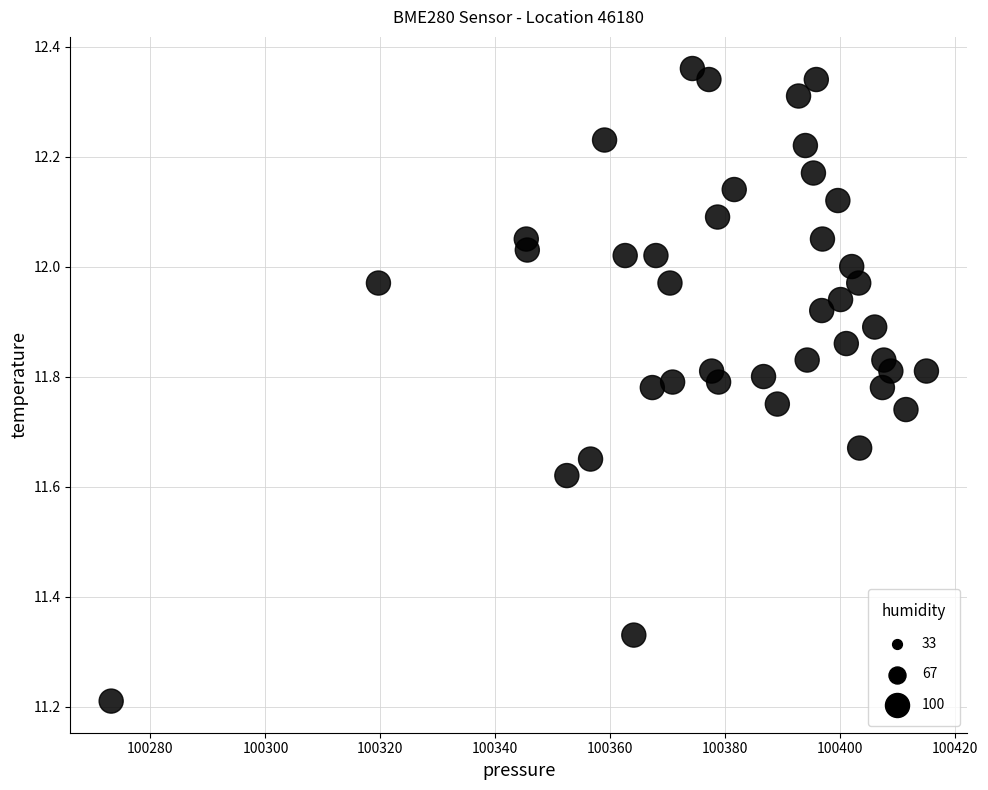

What Y value in the scatter plot is closest to 11?

11.2